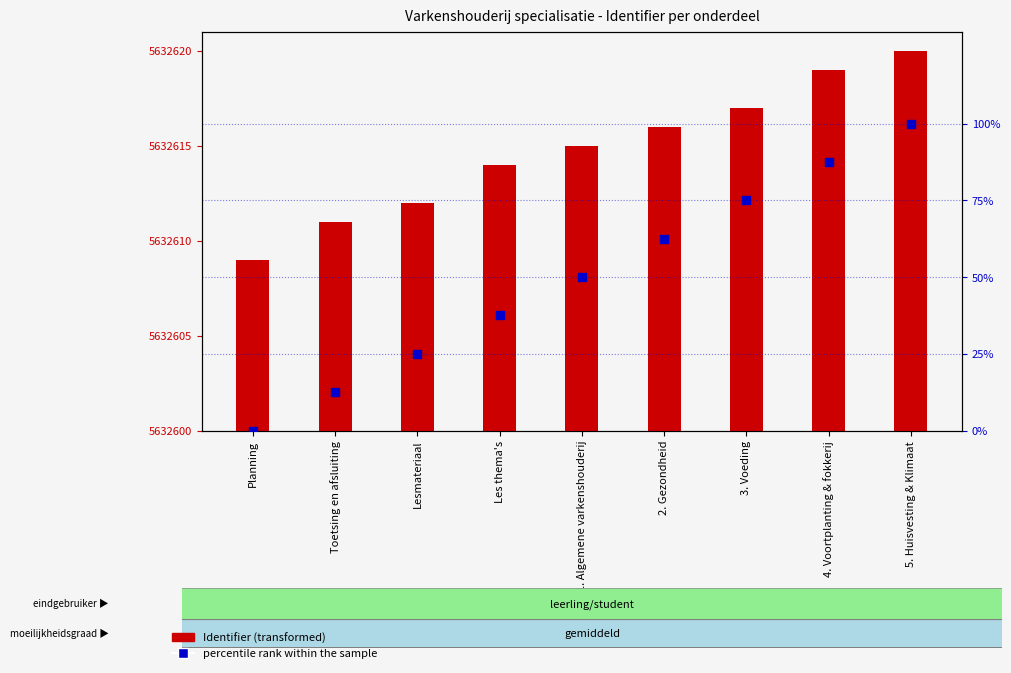

What are all the series names shown in the legend?

Identifier, percentile rank within the sample